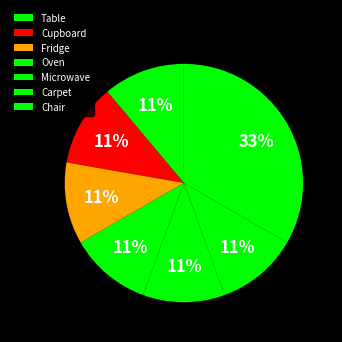

Does Cupboard represent more than half of the total?

No